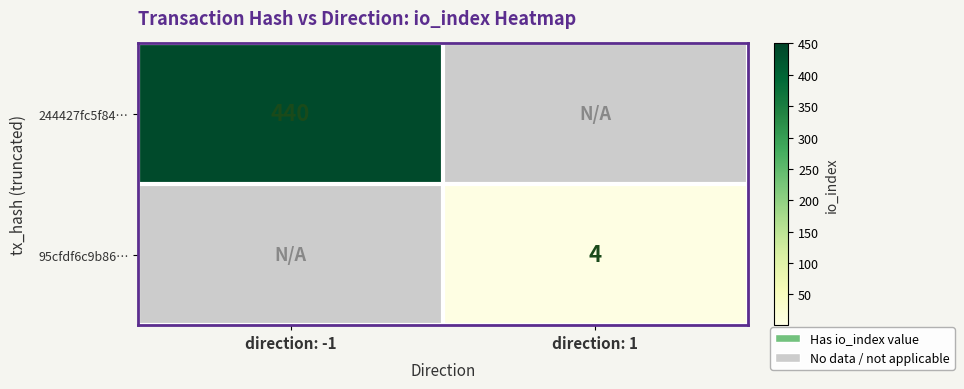

Is it true that 95cfdf6c9b86… equals 2 at direction: 1?

False